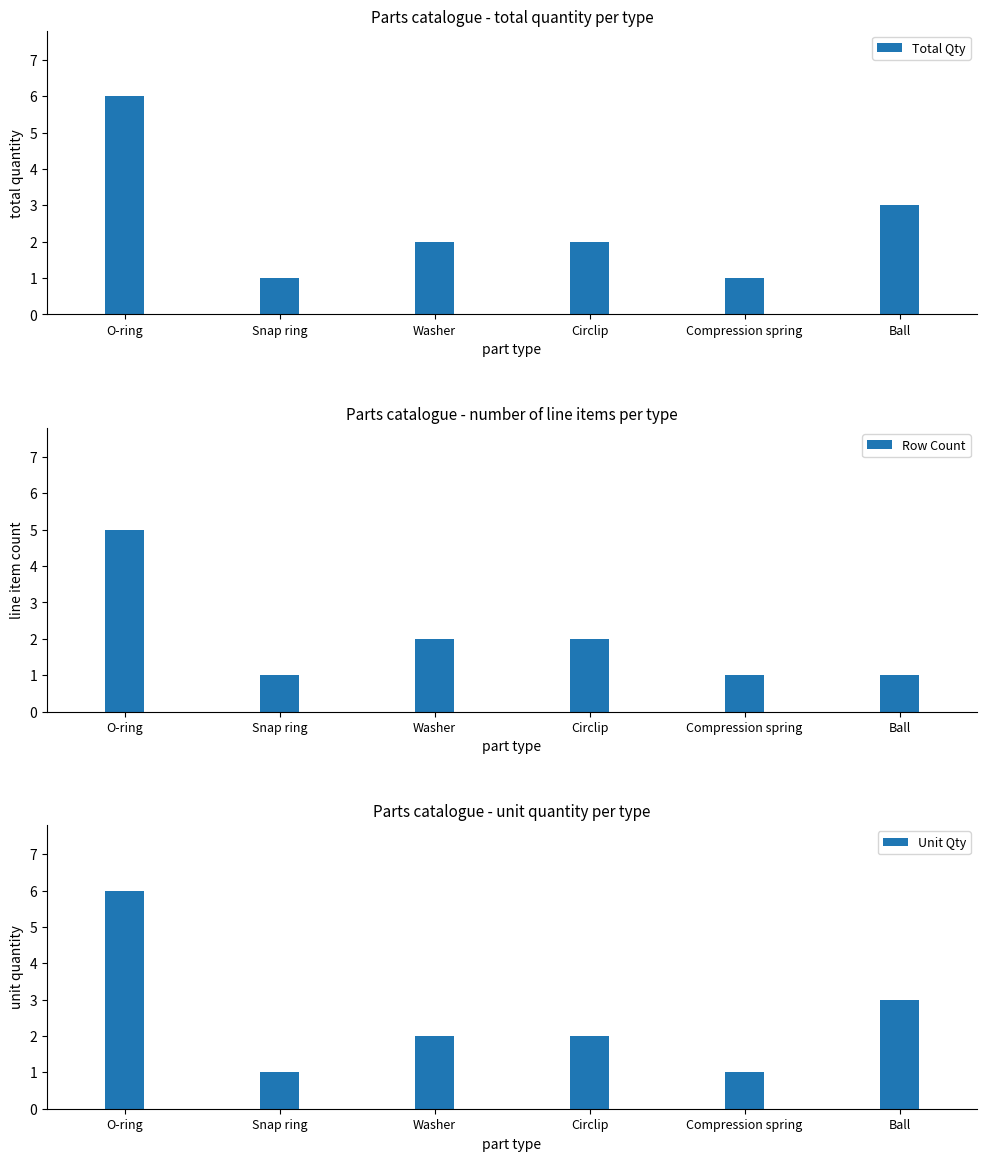

At which category is the sum across all series the highest?

O-ring